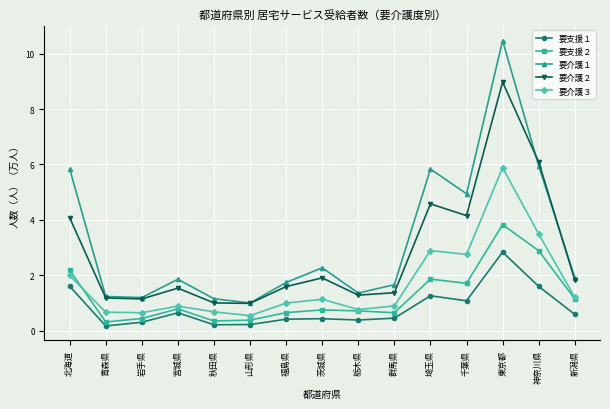

What position from the right is 神奈川県?

2